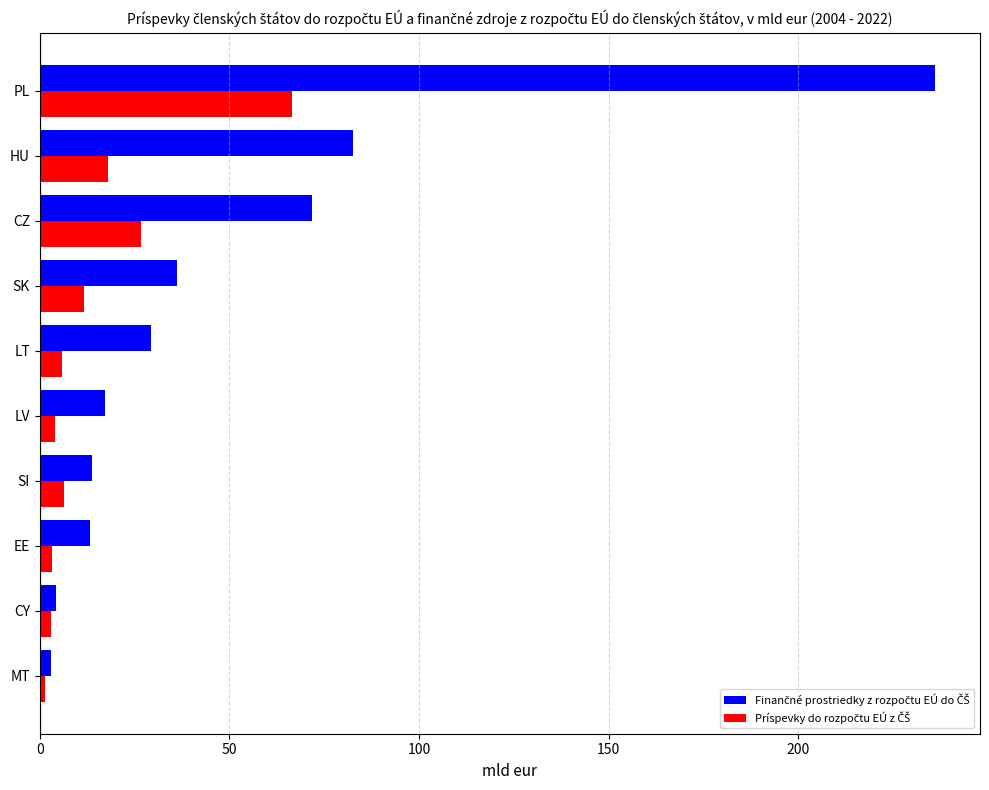

What is the difference between the highest and lowest values at LT?

23.6